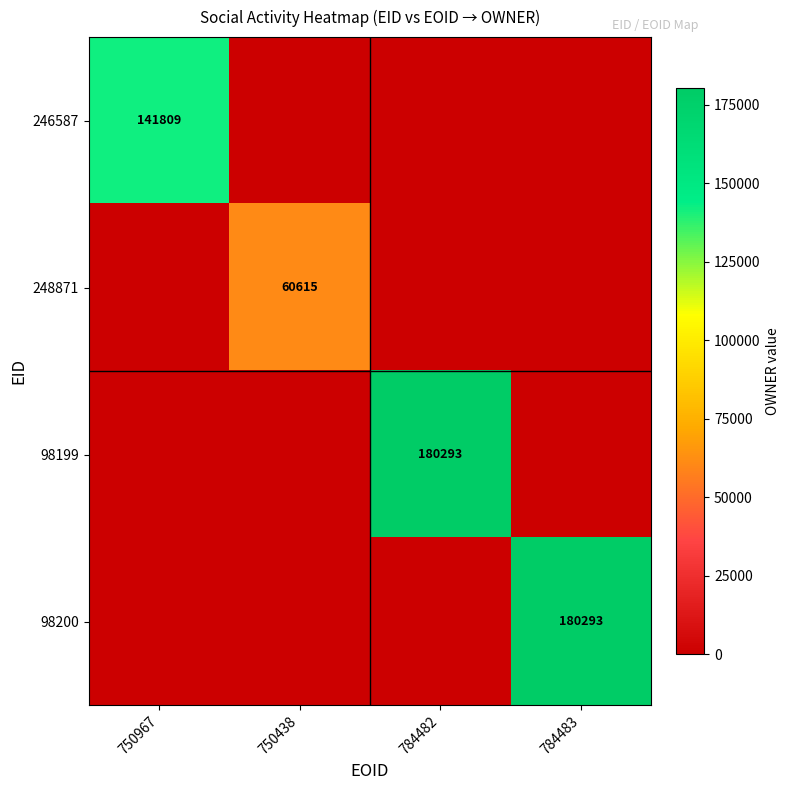

The 246587 series shows 203234 at 750967. True or false?

False